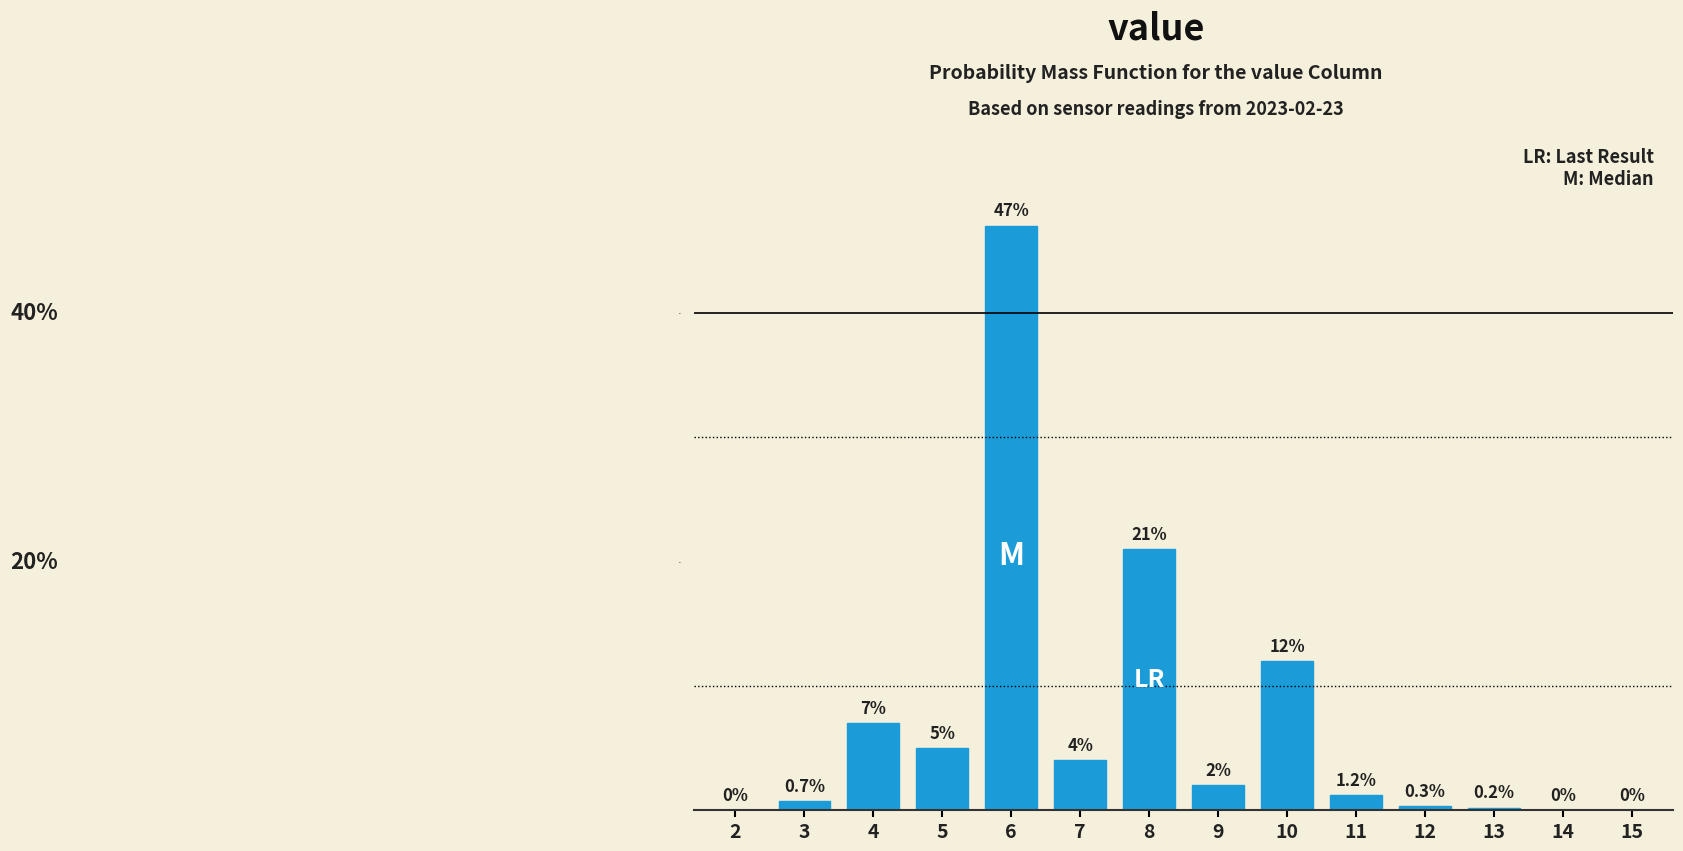

Reading left to right, what are all the values shown in this chart?

2=0.0	3=0.7	4=7.0	5=5.0	6=47.0	7=4.0	8=21.0	9=2.0	10=12.0	11=1.2	12=0.3	13=0.2	14=0.0	15=0.0